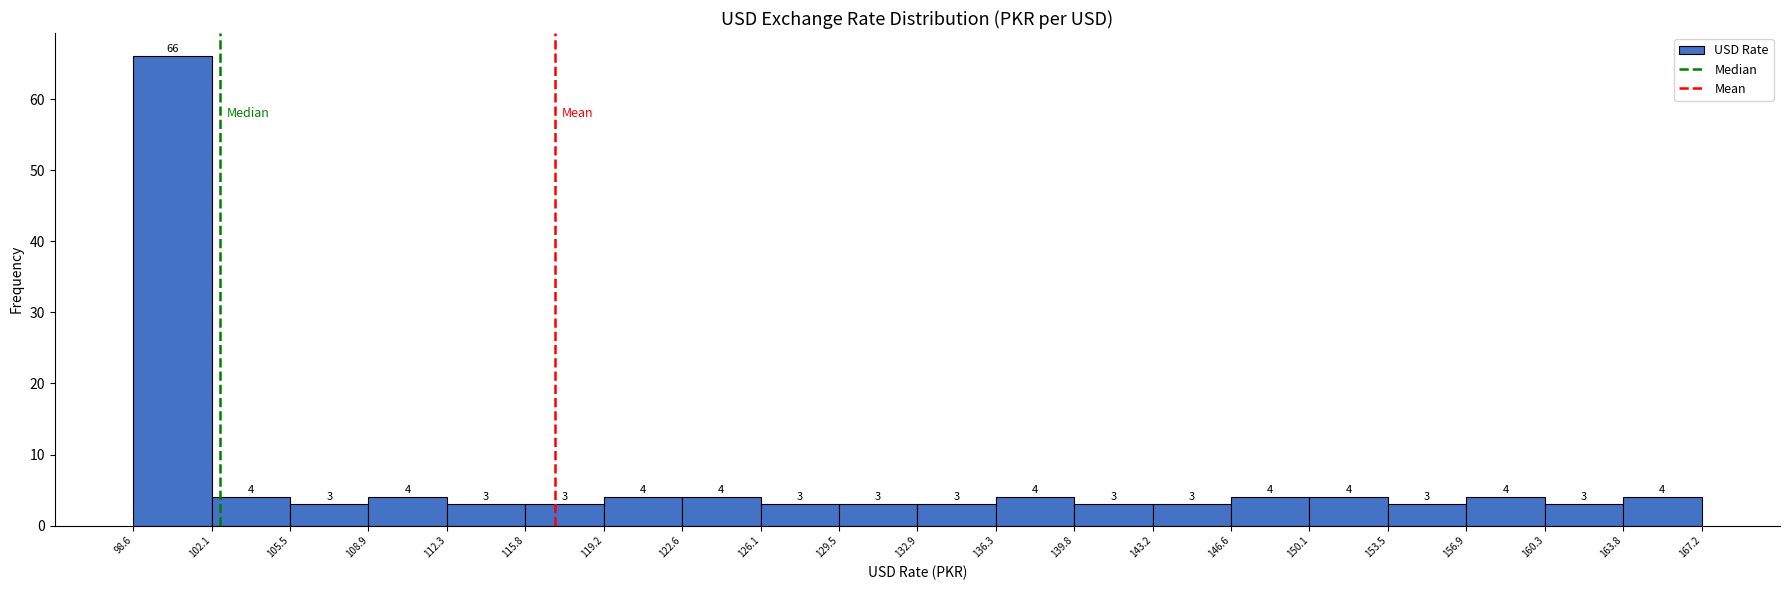

Reading left to right, transcribe this chart: for each bar, give the range it covers on the x-axis and its height.

98.6 to 102.1: 66
102.1 to 105.5: 4
105.5 to 108.9: 3
108.9 to 112.3: 4
112.3 to 115.8: 3
115.8 to 119.2: 3
119.2 to 122.6: 4
122.6 to 126.1: 4
126.1 to 129.5: 3
129.5 to 132.9: 3
132.9 to 136.3: 3
136.3 to 139.8: 4
139.8 to 143.2: 3
143.2 to 146.6: 3
146.6 to 150.1: 4
150.1 to 153.5: 4
153.5 to 156.9: 3
156.9 to 160.3: 4
160.3 to 163.8: 3
163.8 to 167.2: 4